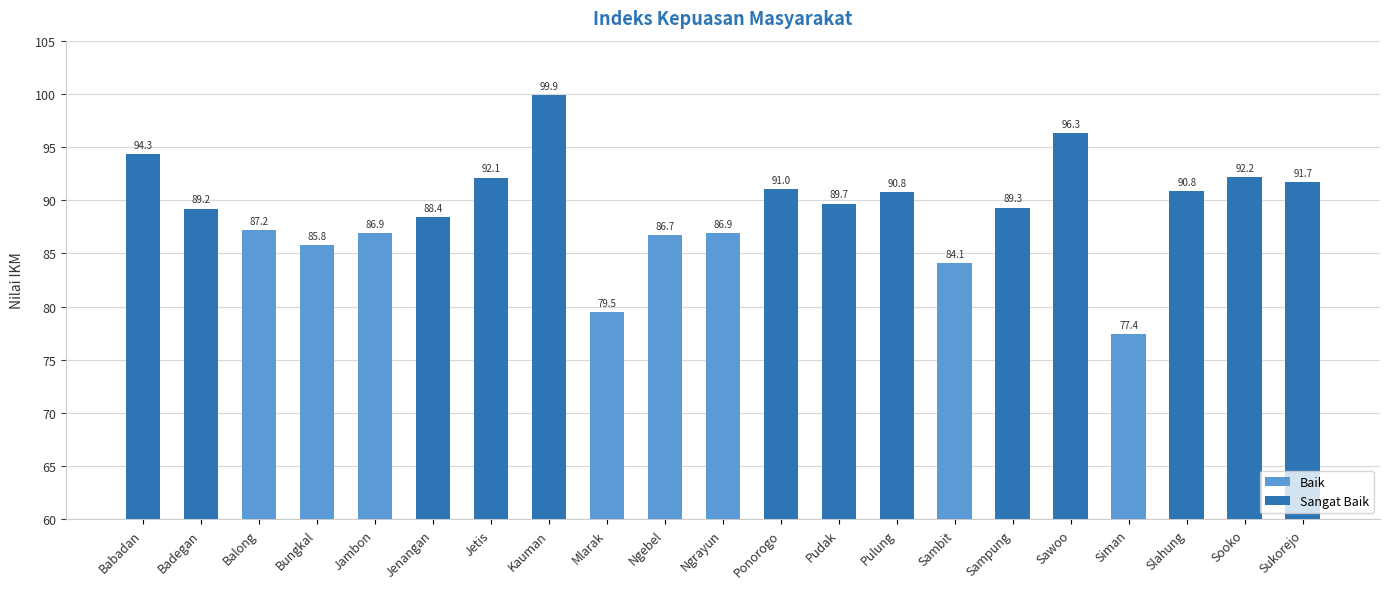

Count the number of categories in the chart.

21